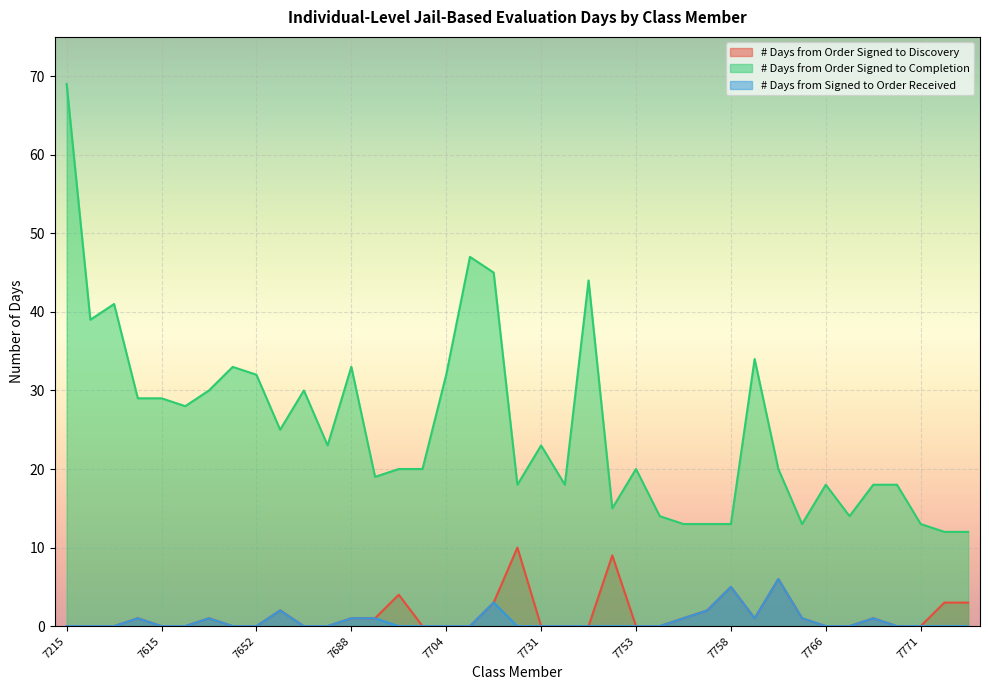

Is it true that # Days from Signed to Order Received equals 1 at 7666?

False